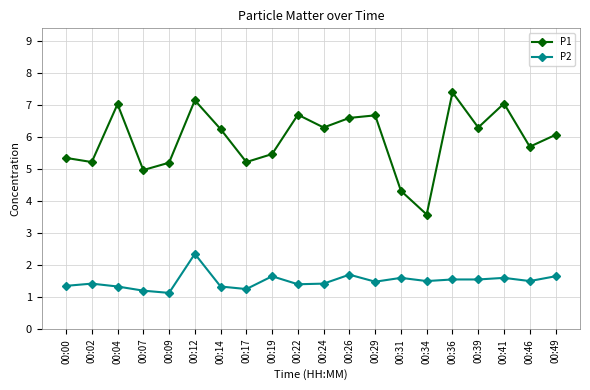

What is the difference between the maximum and minimum values in the P2 series?

1.2